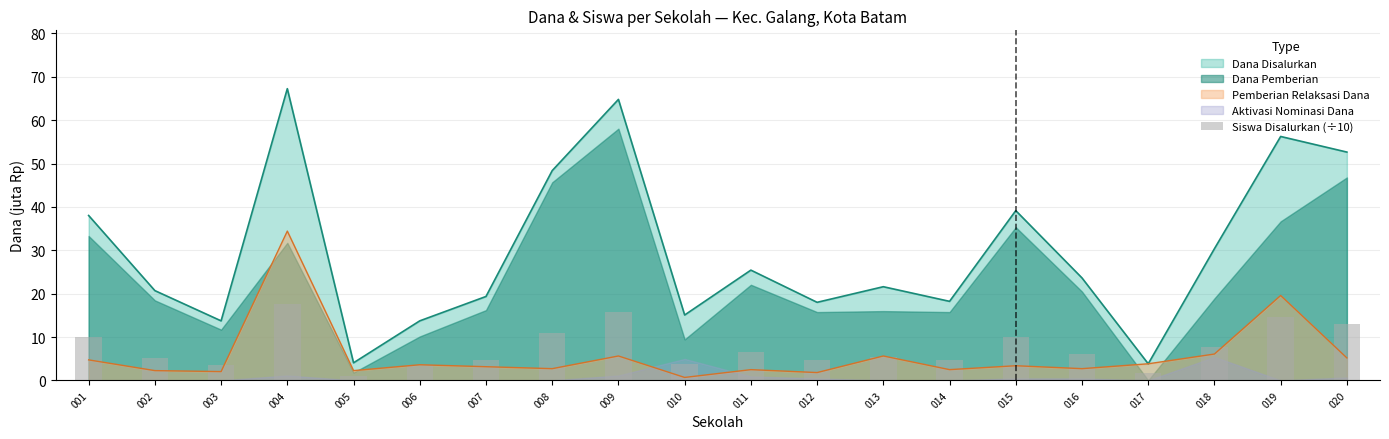

What is the minimum value for Dana Disalurkan?

3.8